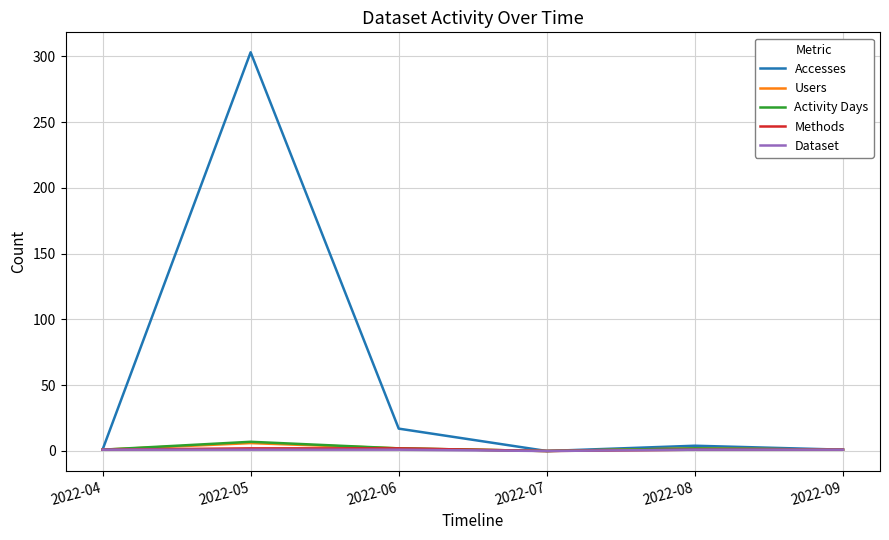

Which series has the widest spread of values?

Accesses